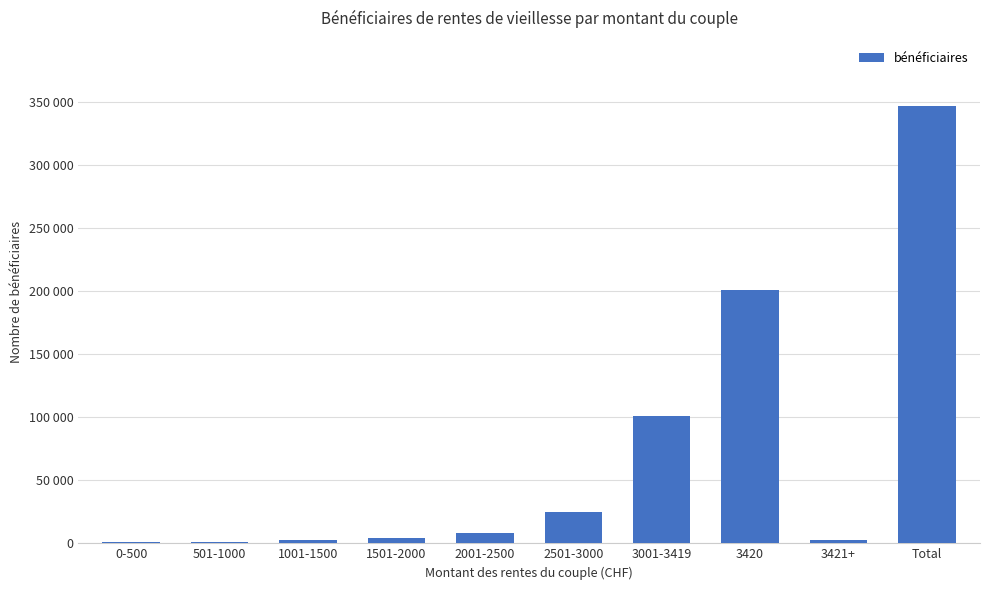

Reading right to left, list all the values displayed in this chart.

346710	2624	200824	101341	25185	8174	4165	2522	1223	652